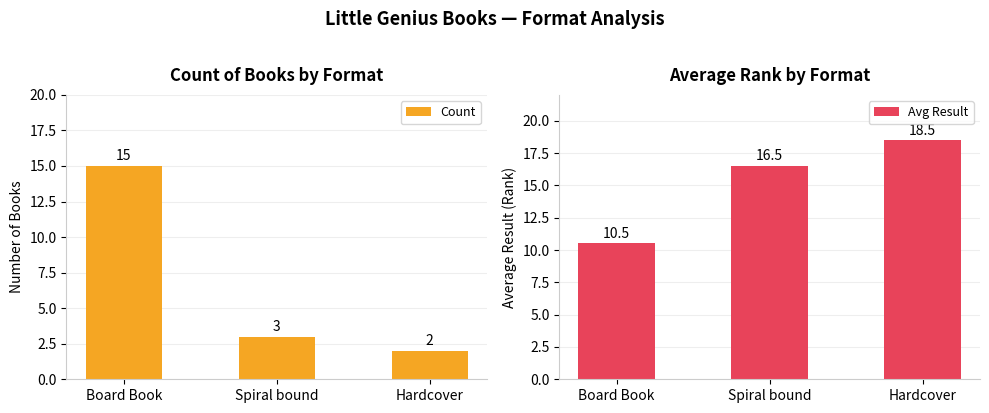

What is the average value of the Avg Result series?

15.2